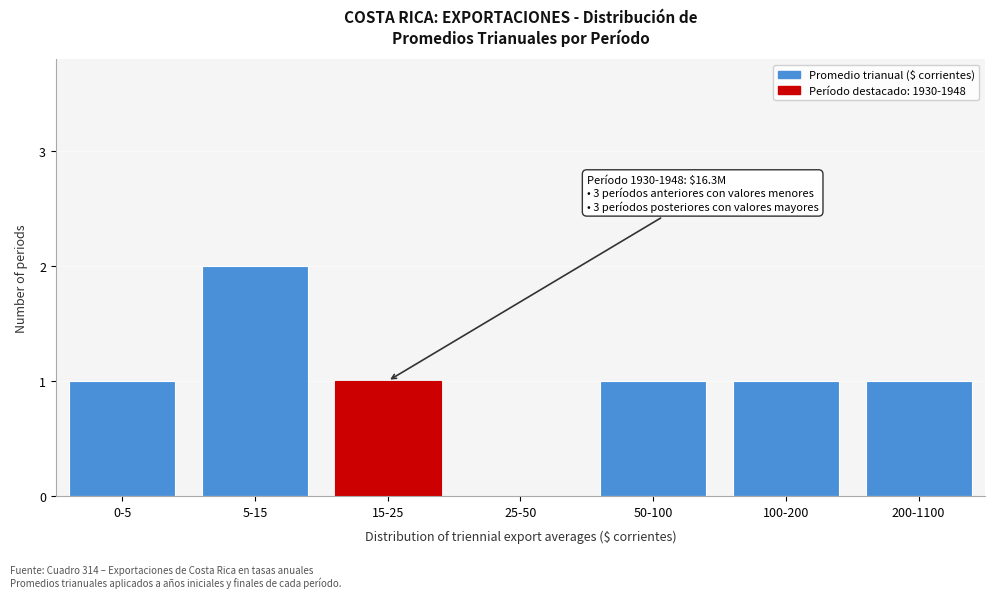

Reading left to right, list all the values displayed in this chart.

0-5=1	5-15=2	15-25=1	25-50=0	50-100=1	100-200=1	200-1100=1